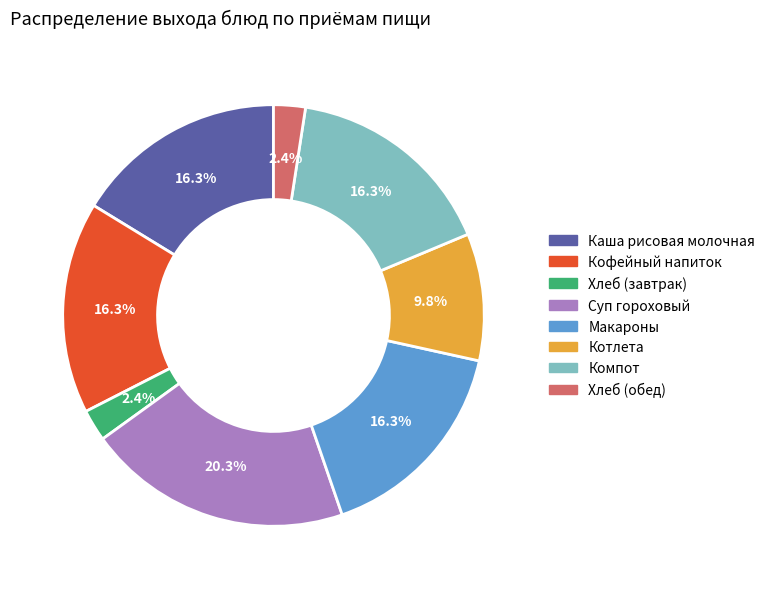

To the nearest percent, what is the difference between the Хлеб (завтрак) and Котлета slice percentages?

7%